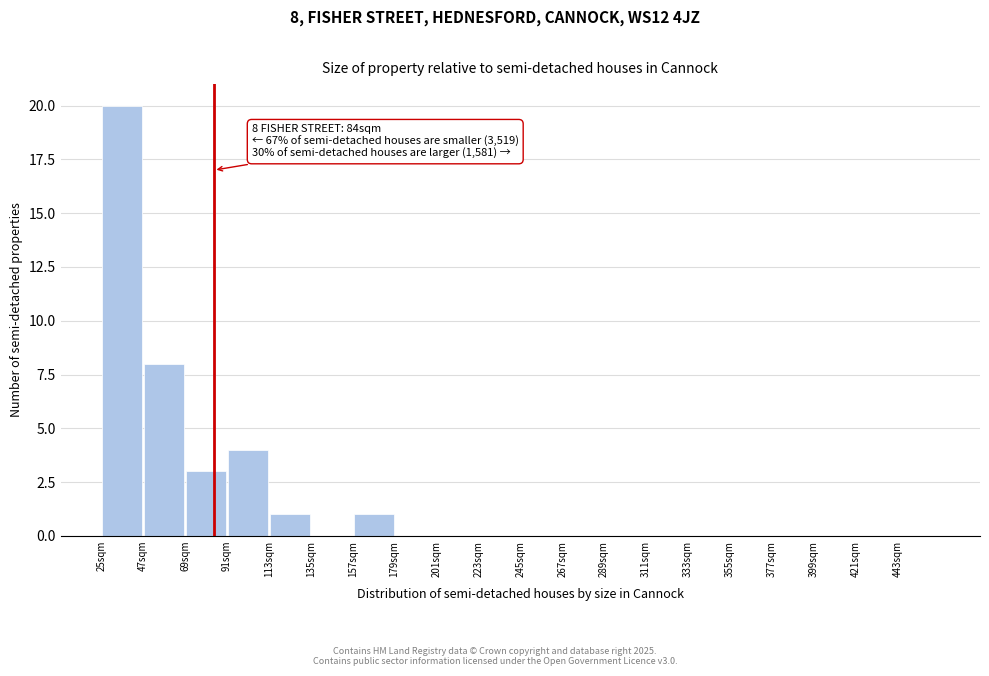

Which range on the x-axis has the tallest bar?

25 to 47